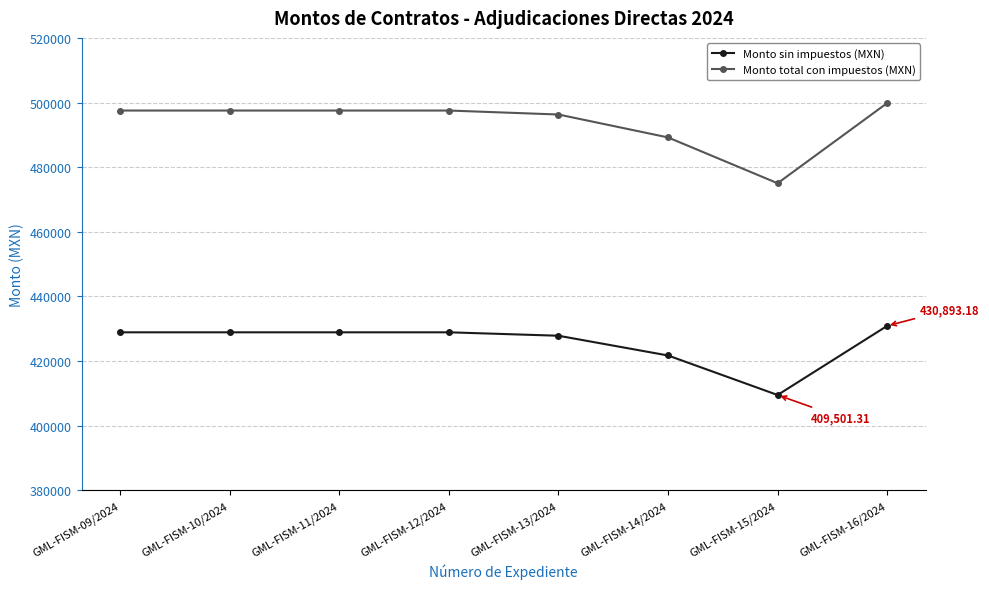

Reading left to right, what are all the values shown in this chart?

Monto sin impuestos (MXN): GML-FISM-09/2024=428896.5	GML-FISM-10/2024=428896.5	GML-FISM-11/2024=428896.5	GML-FISM-12/2024=428896.5	GML-FISM-13/2024=427837.2	GML-FISM-14/2024=421725.2	GML-FISM-15/2024=409501.3	GML-FISM-16/2024=430893.2
Monto total con impuestos (MXN): GML-FISM-09/2024=497519.9	GML-FISM-10/2024=497519.9	GML-FISM-11/2024=497519.9	GML-FISM-12/2024=497519.9	GML-FISM-13/2024=496291.2	GML-FISM-14/2024=489201.3	GML-FISM-15/2024=475021.5	GML-FISM-16/2024=499836.1